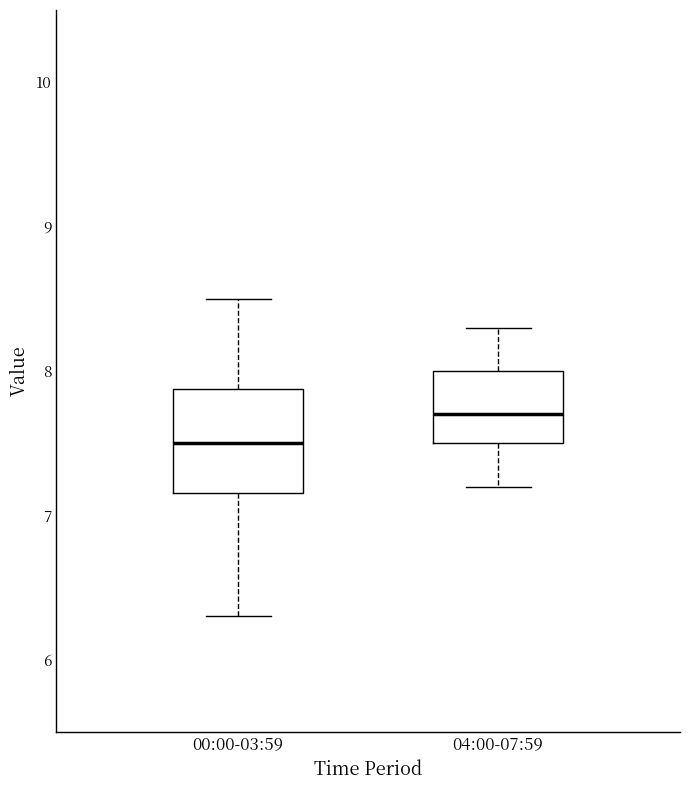

Where does the upper whisker of the box for 04:00-07:59 end on the y-axis? The values are not printed on the chart, so give them approximately, as read against the axis.

8.3